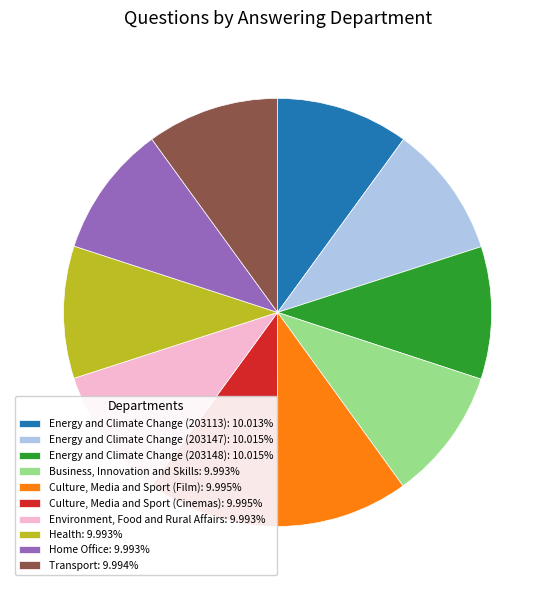

Is Culture, Media and Sport (Cinemas) the majority of the pie?

No